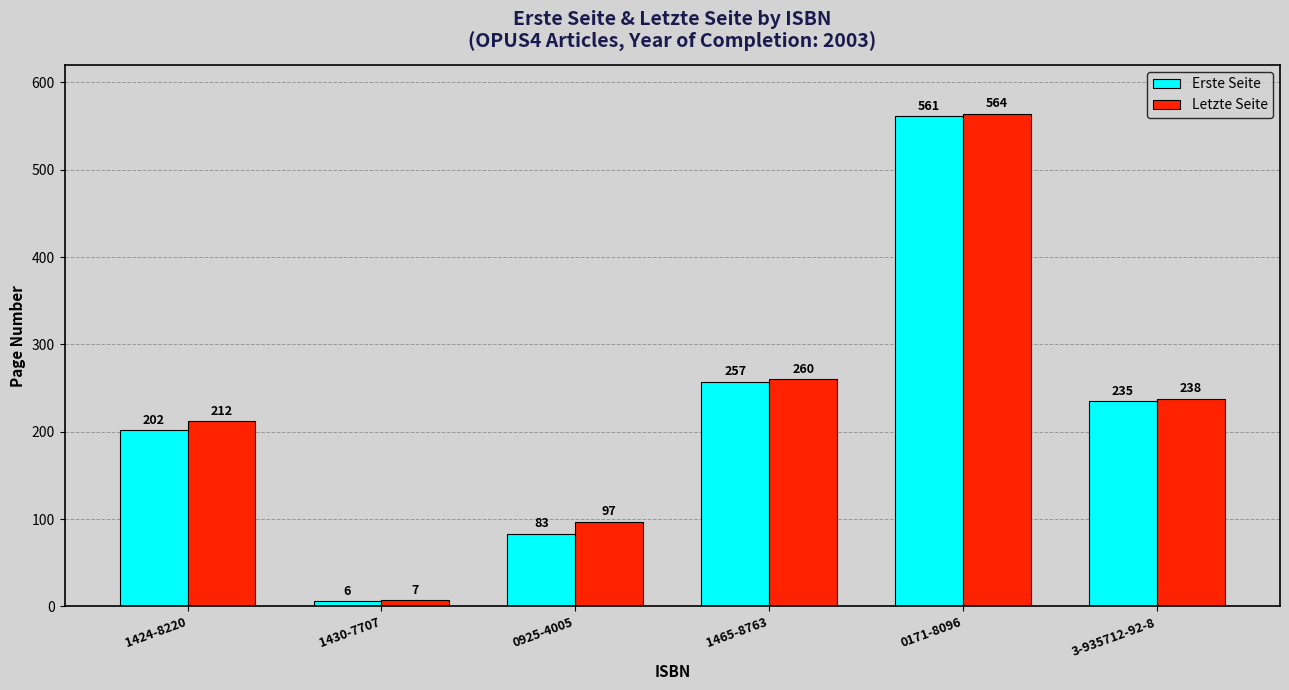

What is the difference between the Letzte Seite values at 0171-8096 and 3-935712-92-8?

326